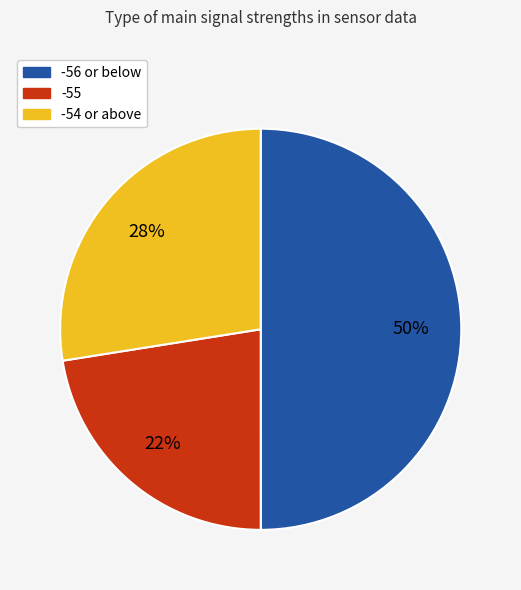

To the nearest percent, what is the average slice percentage?

33%